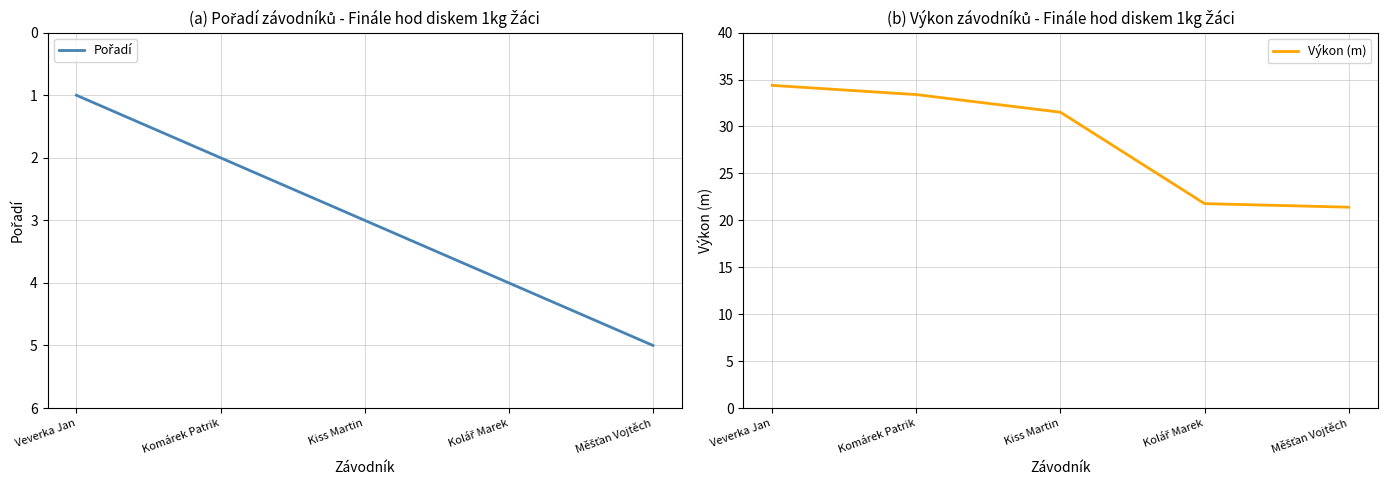

Does the chart have visible grid lines?

Yes